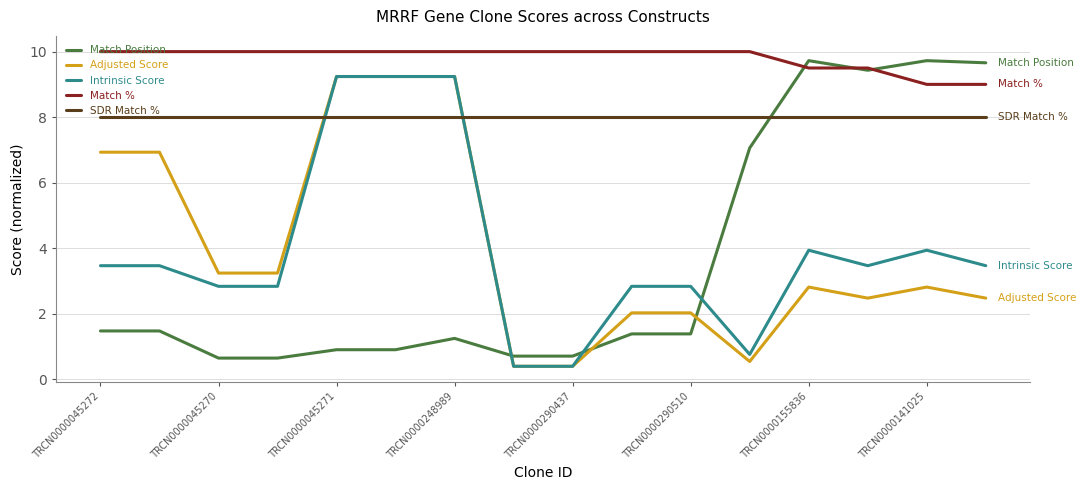

True or false: SDR Match % and Adjusted Score cross at least once.

True